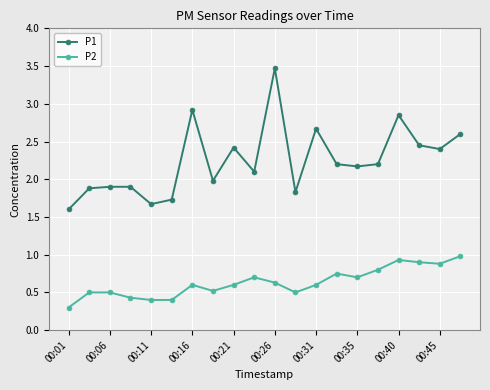

Rank the series by their maximum value, from lowest to highest.

P2, P1